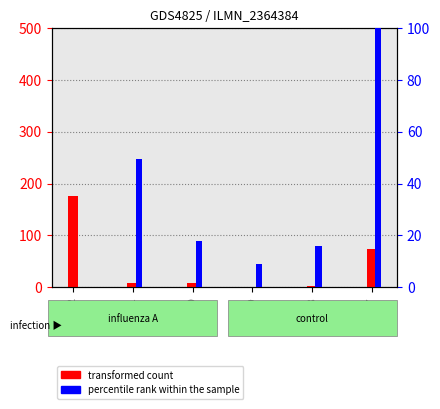

What is the average value of the percentile rank within the sample series?

32.0